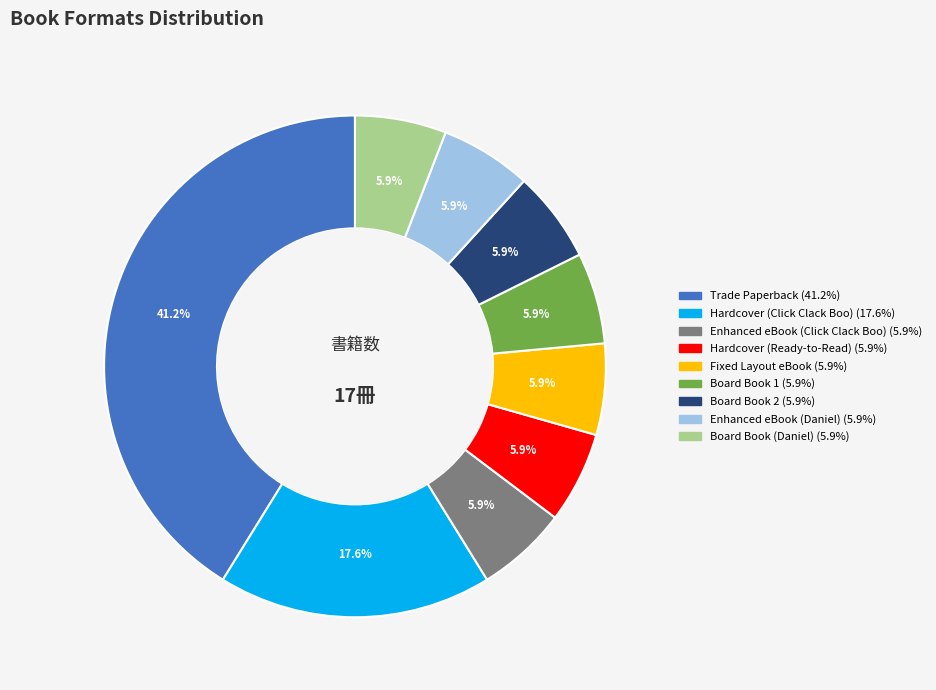

Does any single category account for the majority?

No